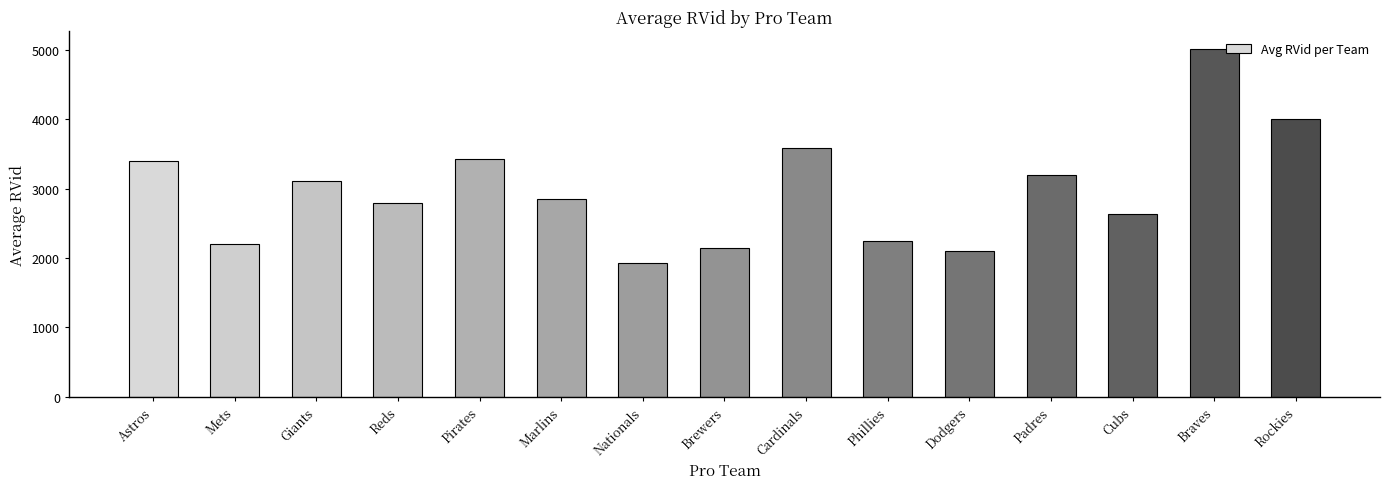

Reading left to right, what are all the values shown in this chart?

3403.0	2200.4	3114.5	2788.0	3428.7	2852.7	1930.0	2150.5	3587.0	2252.5	2103.0	3191.0	2635.7	5018.5	4007.0